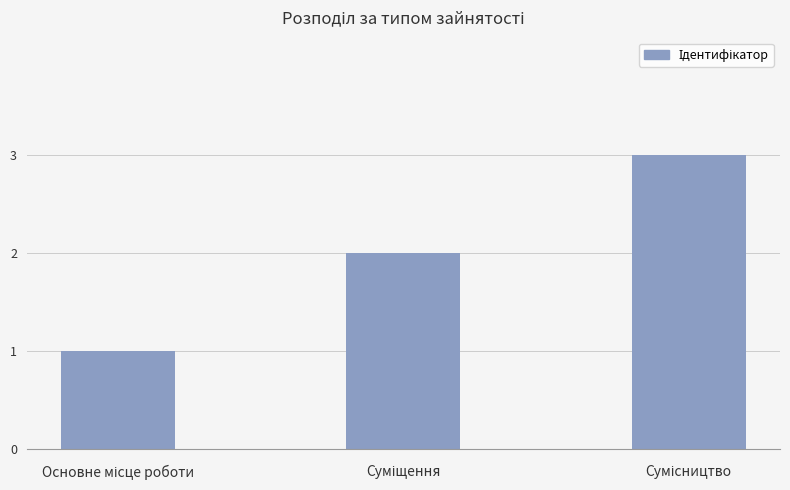

What is the sum of all values?

6